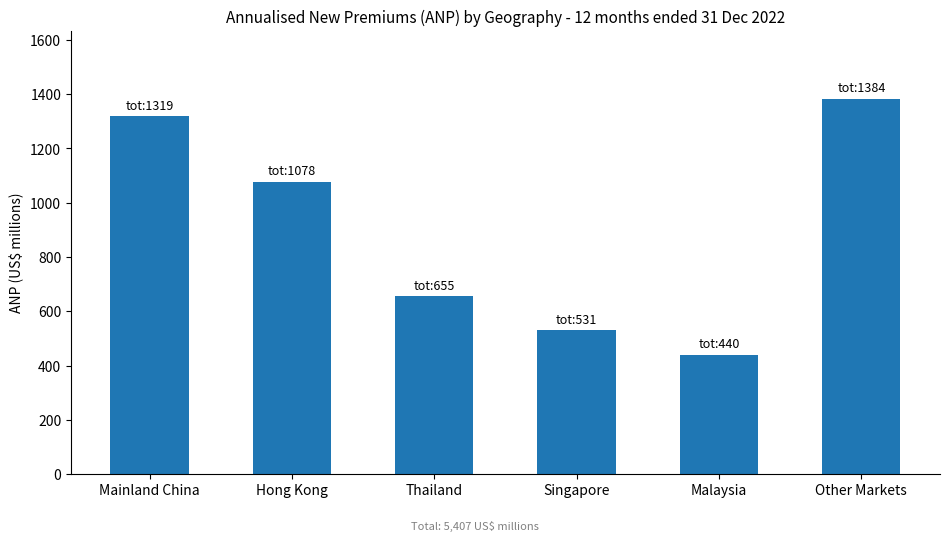

What is the average value?

901